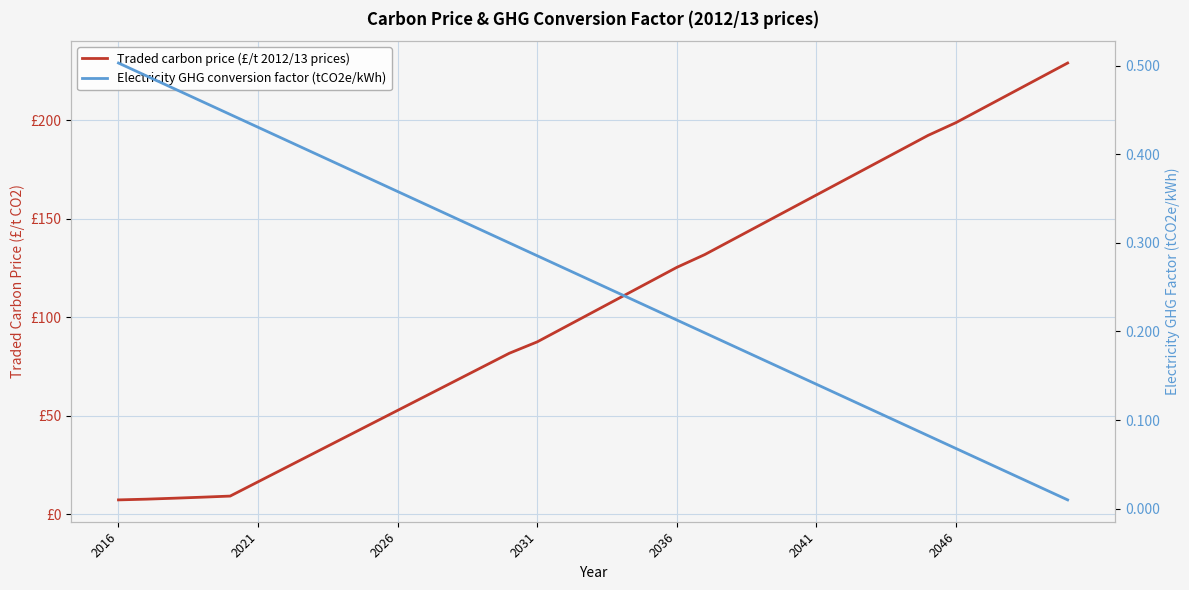

True or false: Traded carbon price (£/t 2012/13 prices) and Electricity GHG conversion factor (tCO2e/kWh) intersect in this chart.

False